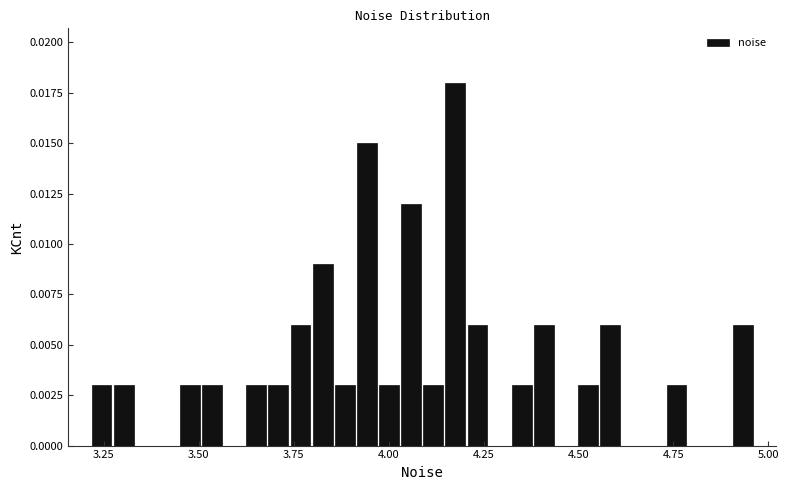

Around what value on the x-axis is the tallest bar? Give the approximate position of its centre, as read against the axis.

4.20